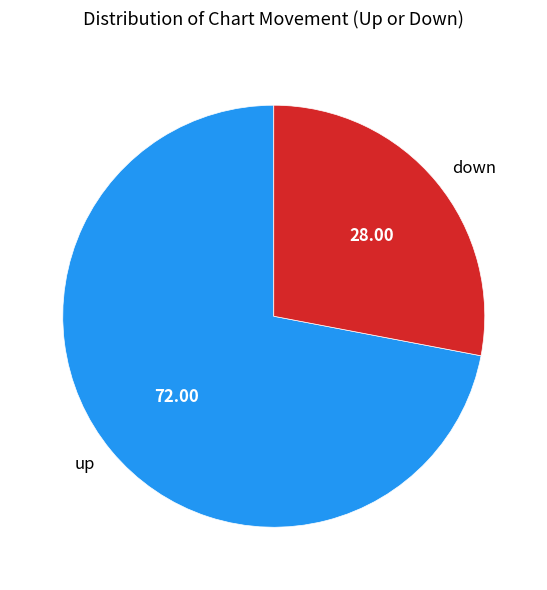

Count the number of slices in the pie.

2